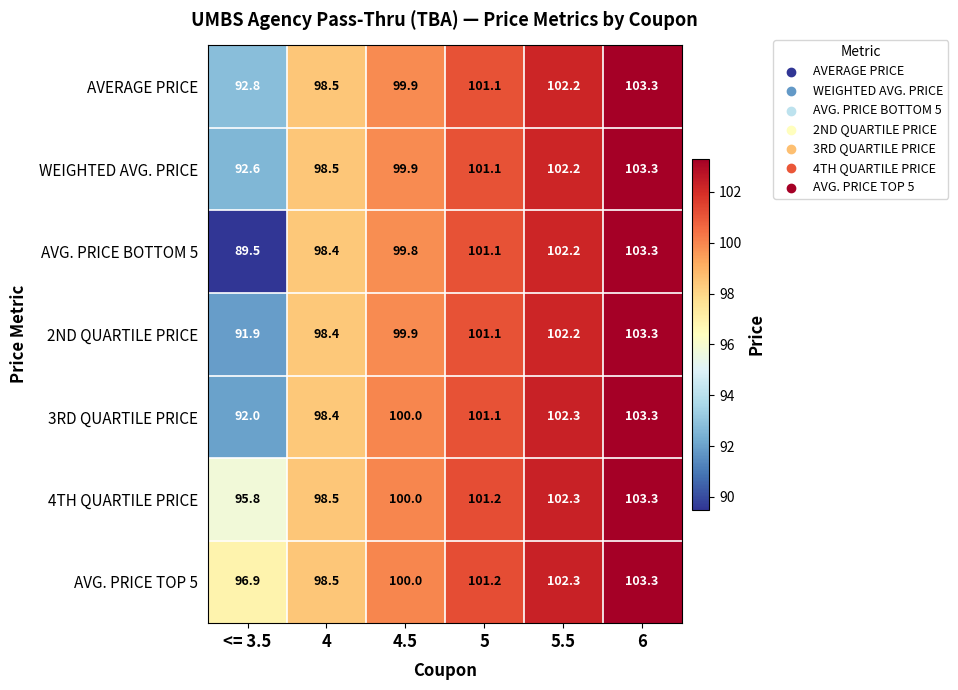

Which series has the widest spread of values?

AVG. PRICE BOTTOM 5